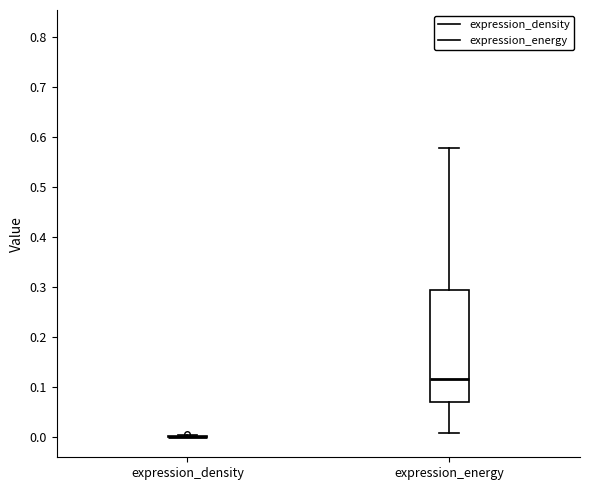

Comparing the boxes themselves (not the whiskers), which one is the tallest?

expression_energy